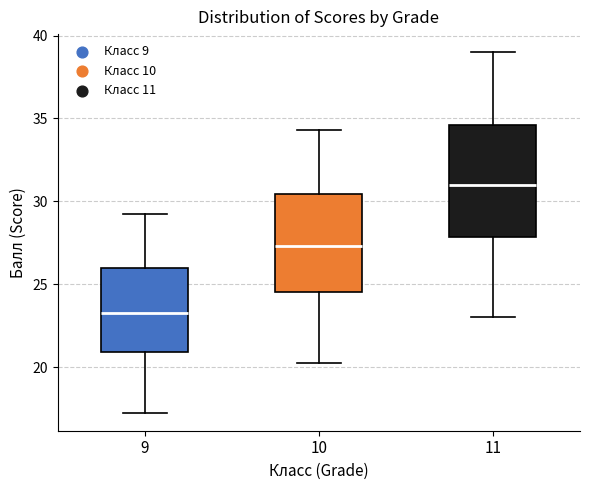

Reading left to right, transcribe this box plot: for each box, give where its median line is, the range the box spans, and where its two whiskers end, as read against the y-axis. The values are not printed on the chart, so give them approximately, as read against the axis.

9: median 23.5, box 21.0 to 26.0, whiskers 17.5 to 29.5
10: median 27.5, box 24.5 to 30.5, whiskers 20.0 to 34.5
11: median 31.0, box 28.0 to 34.5, whiskers 23.0 to 39.0